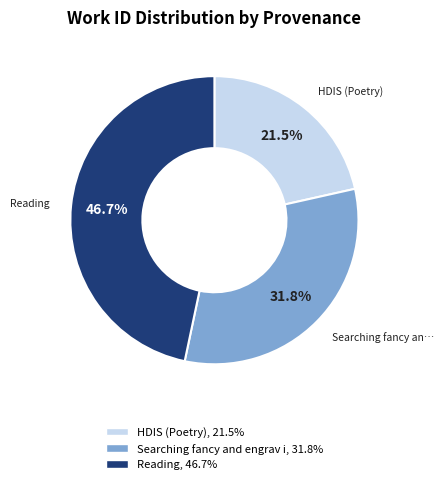

Is there any slice that represents more than half of the pie?

No